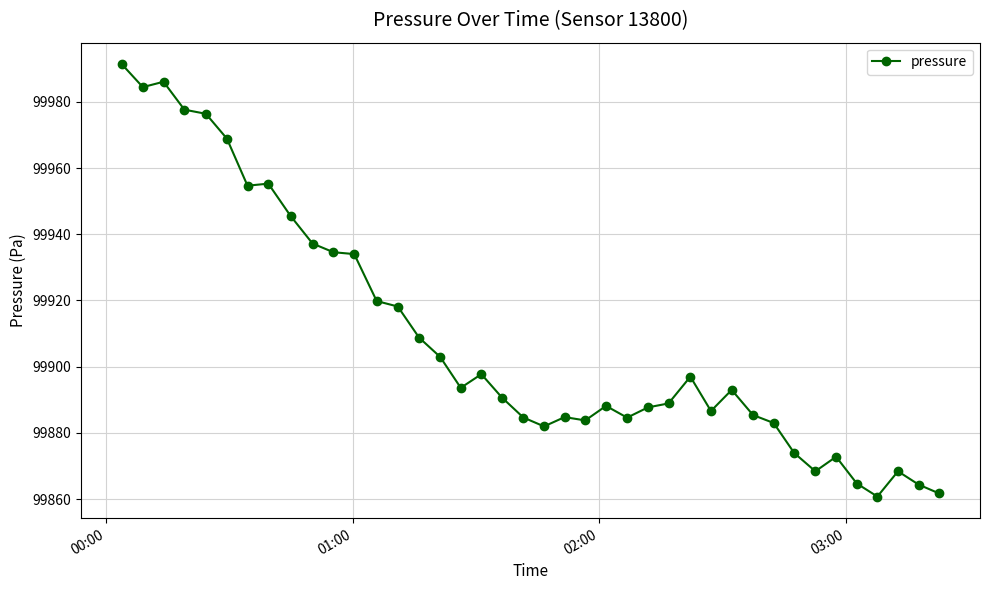

What is the value of the 18th point from the left?

99897.7